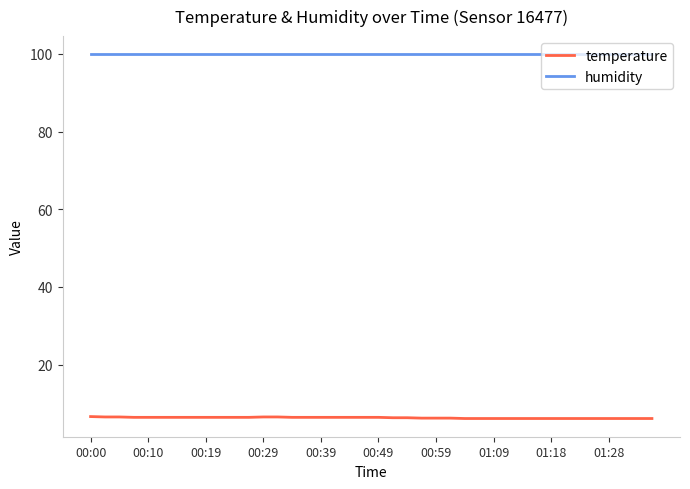

What is the sum of all temperature values?

251.6